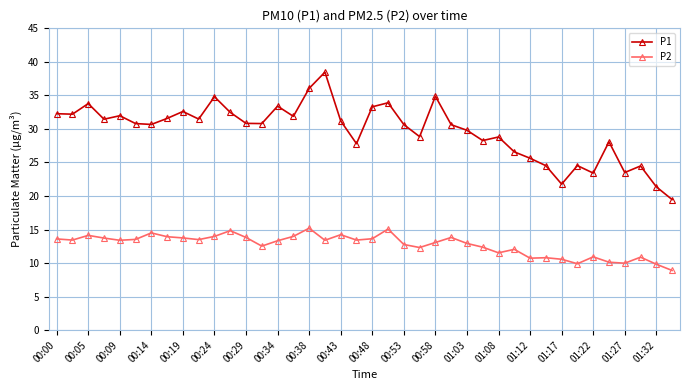

How many lines are shown in the chart?

2